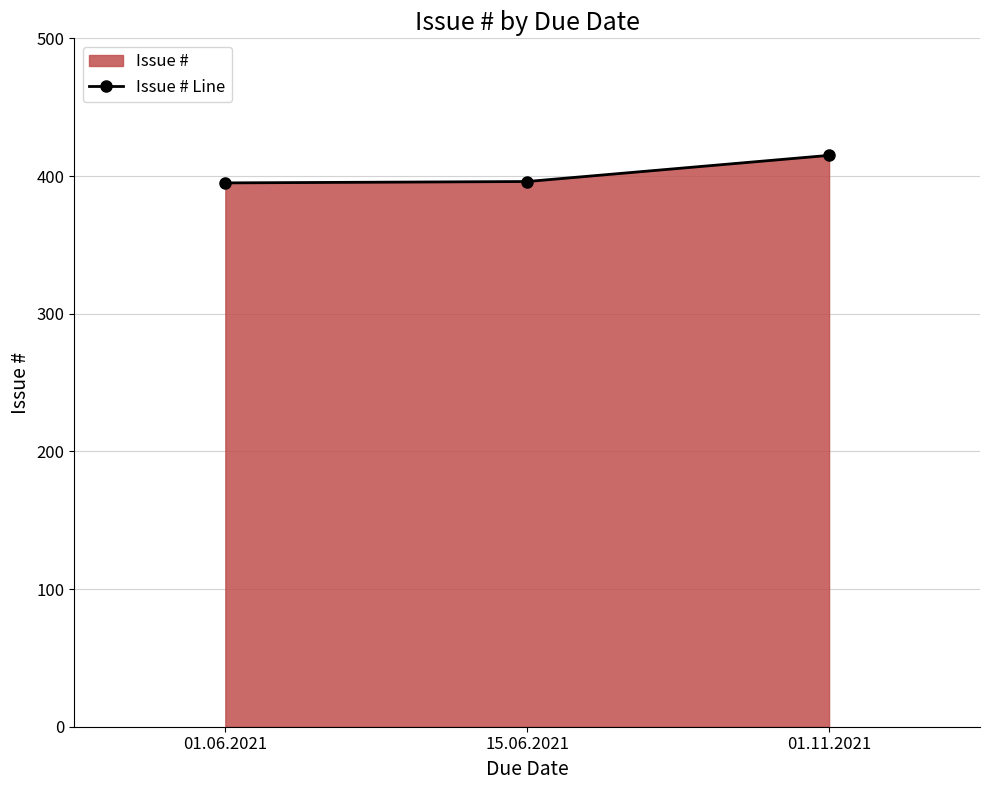

How many lines are shown in the chart?

1